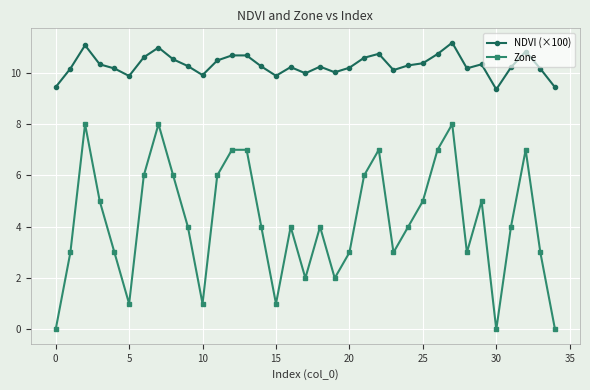

True or false: NDVI (×100) and Zone cross at least once.

False